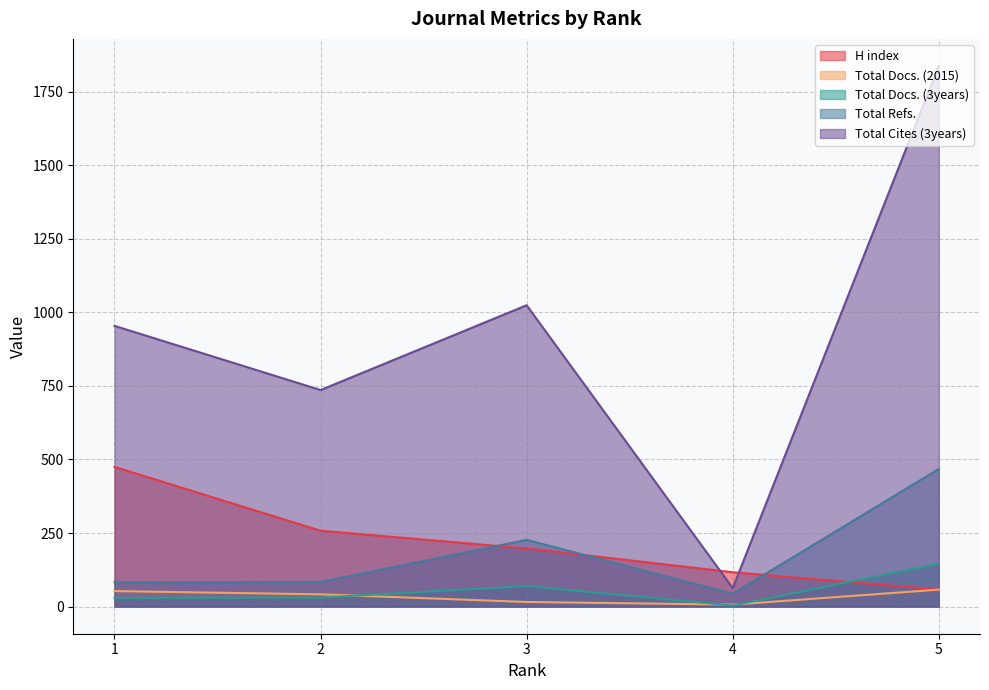

At which label does Total Docs. (3years) reach its peak?

5